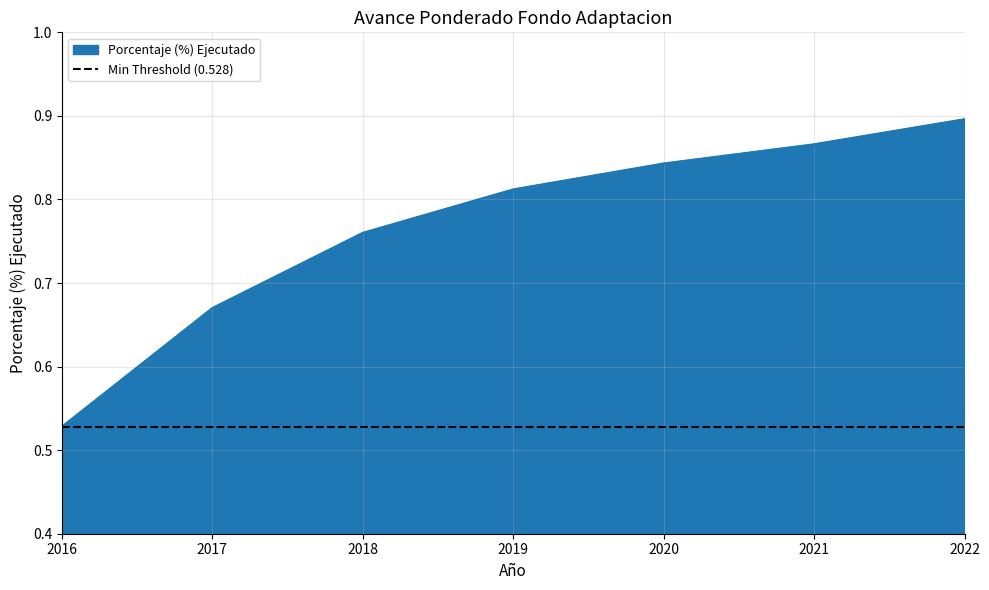

Rank the categories by value from lowest to highest.

2016, 2017, 2018, 2019, 2020, 2021, 2022